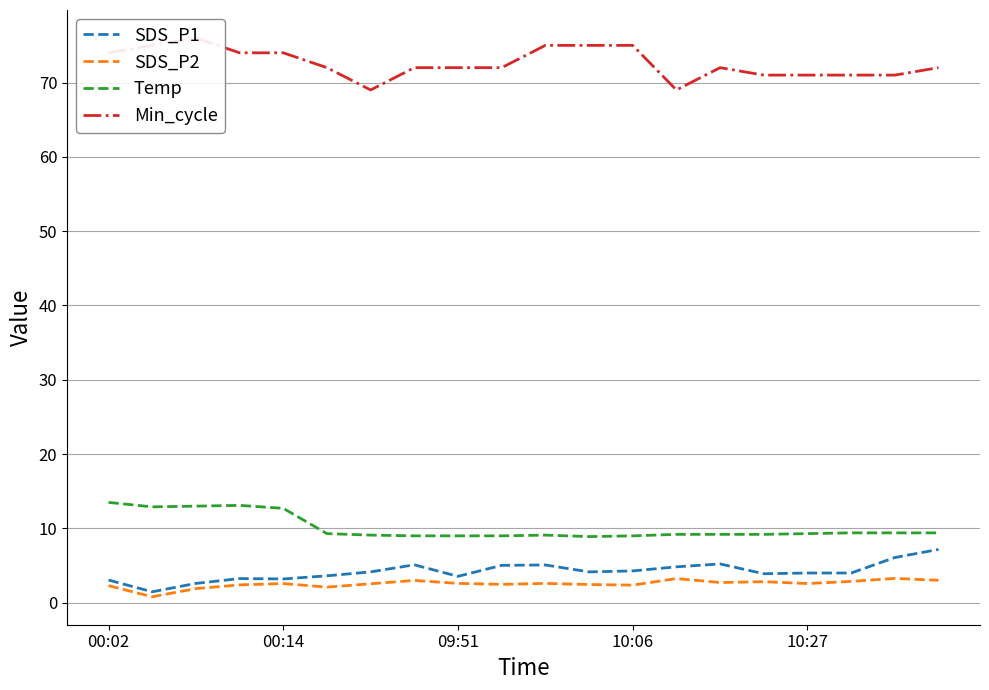

Does the chart have visible grid lines?

Yes